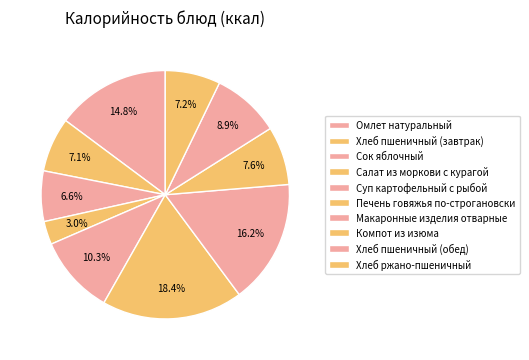

Count the number of slices in the pie.

10